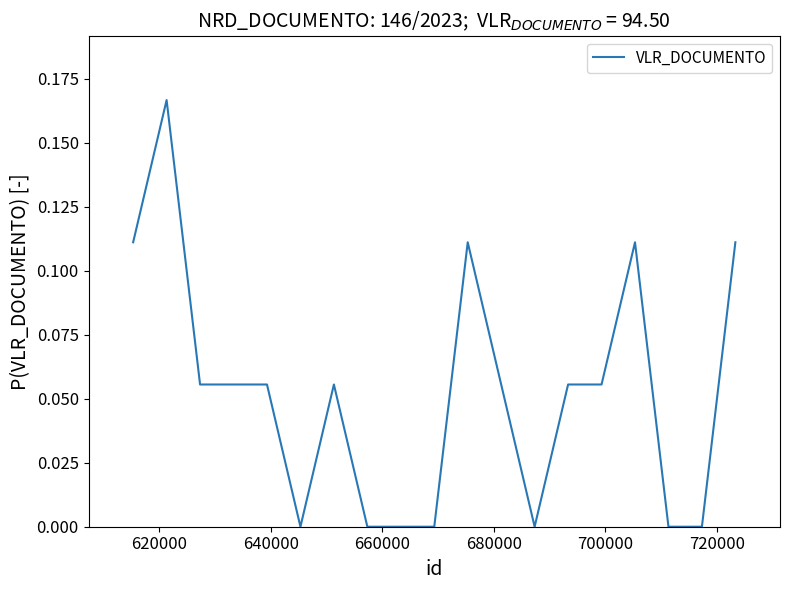

True or false: the data has more than 1 interior local peaks.

True